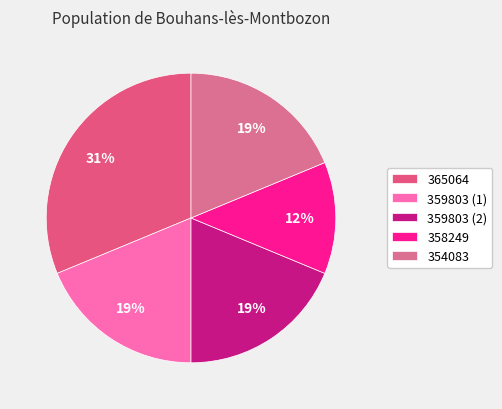

What is the smallest slice in the pie chart?

358249